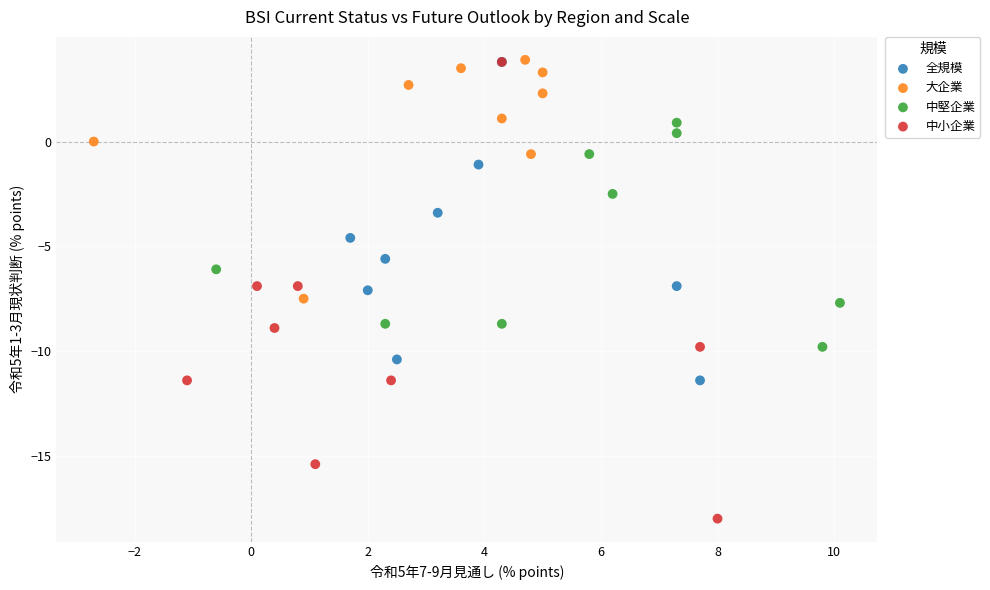

Which series reaches the minimum Y coordinate?

中小企業